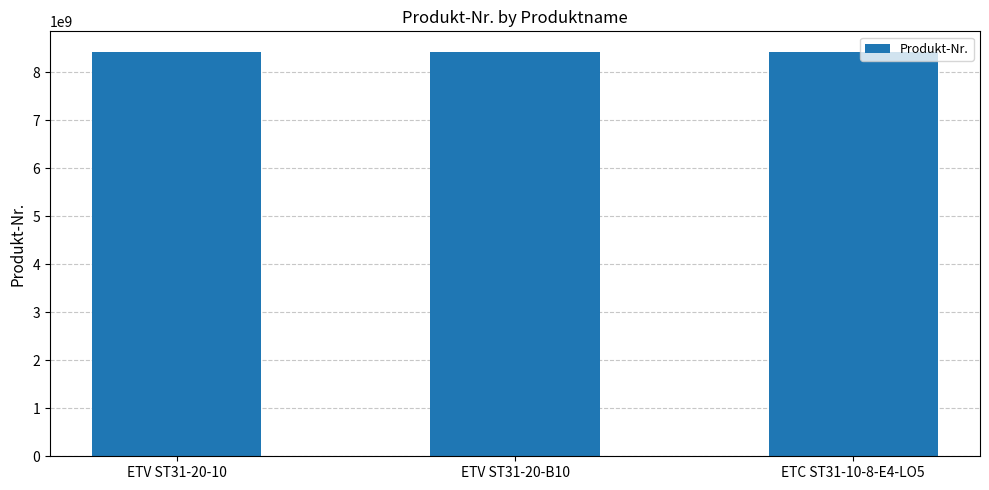

What is the ratio of the value at ETV ST31-20-10 to the value at ETV ST31-20-B10?

1.0